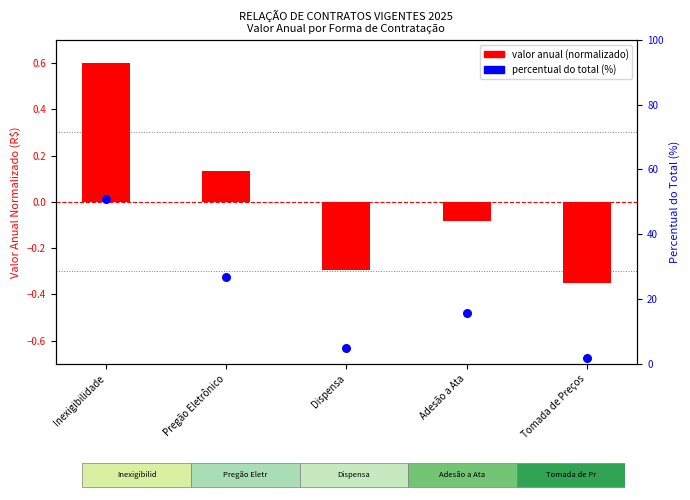

Which has a higher value, Dispensa or Pregão Eletrônico?

Pregão Eletrônico